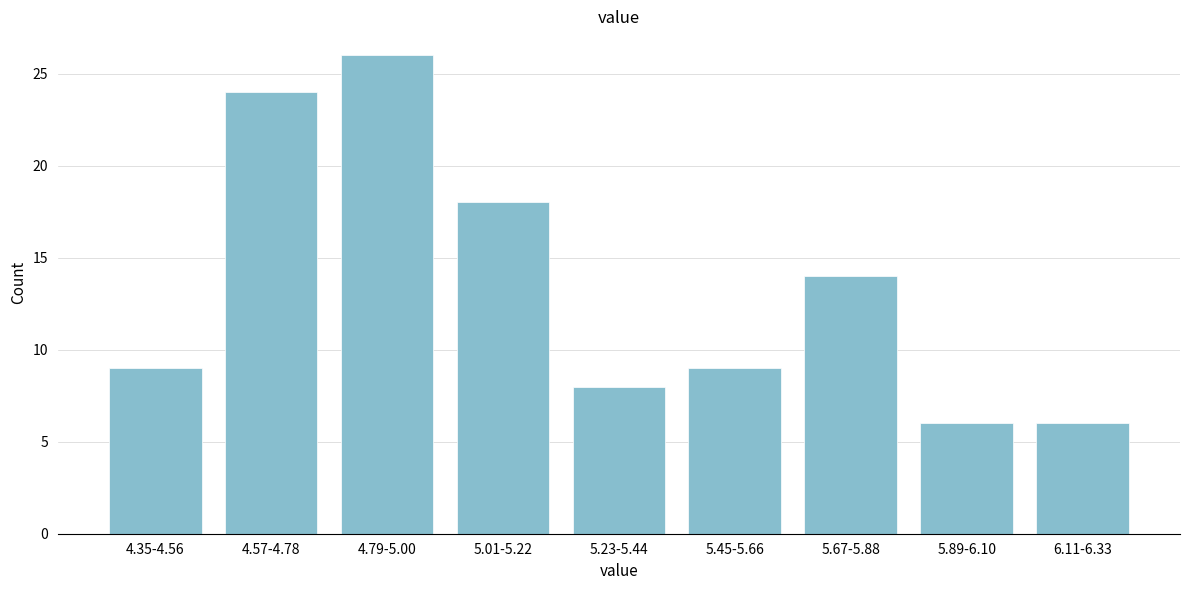

Reading left to right, what are all the values shown in this chart?

9	24	26	18	8	9	14	6	6